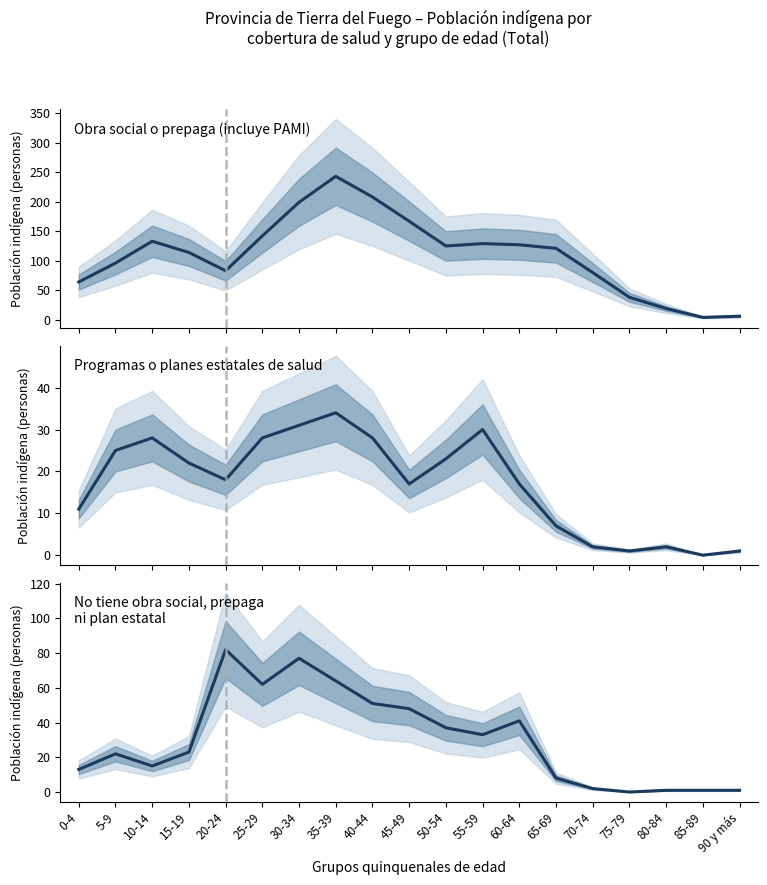

Which series has the largest range (max minus min)?

Obra social o prepaga (incluye PAMI)